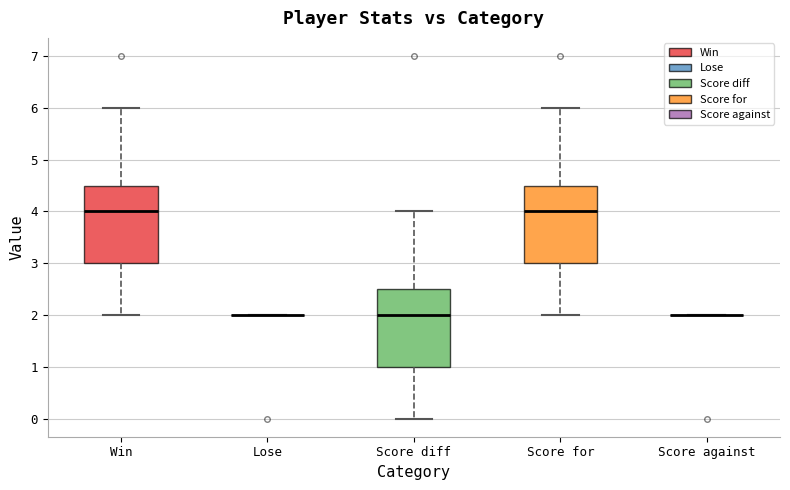

Reading left to right, read every box against the y-axis: the position of its median line, the range the box covers, and the ends of its whiskers. The values are not printed on the chart, so give them approximately, as read against the axis.

Win: median 4.0, box 3.0 to 4.5, whiskers 2.0 to 6.0
Lose: box collapsed to a line at 2.0, whiskers 2.0 to 2.0
Score diff: median 2.0, box 1.0 to 2.5, whiskers 0.0 to 4.0
Score for: median 4.0, box 3.0 to 4.5, whiskers 2.0 to 6.0
Score against: box collapsed to a line at 2.0, whiskers 2.0 to 2.0